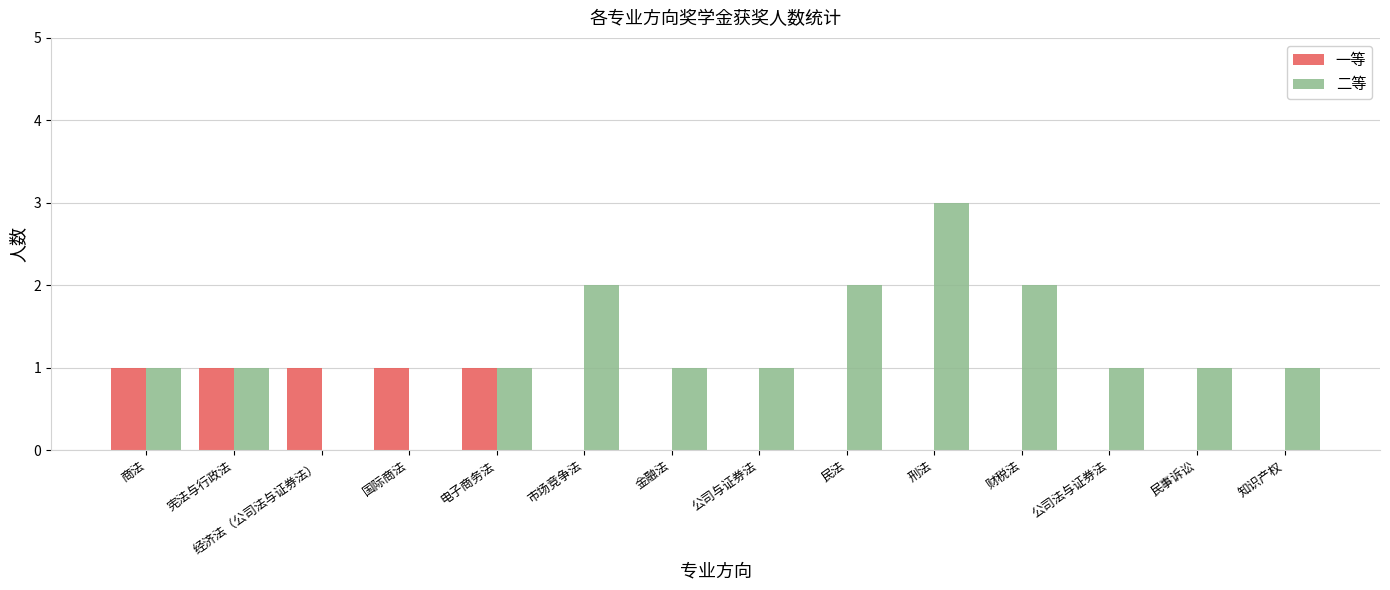

What is the sum of all 一等 values?

5